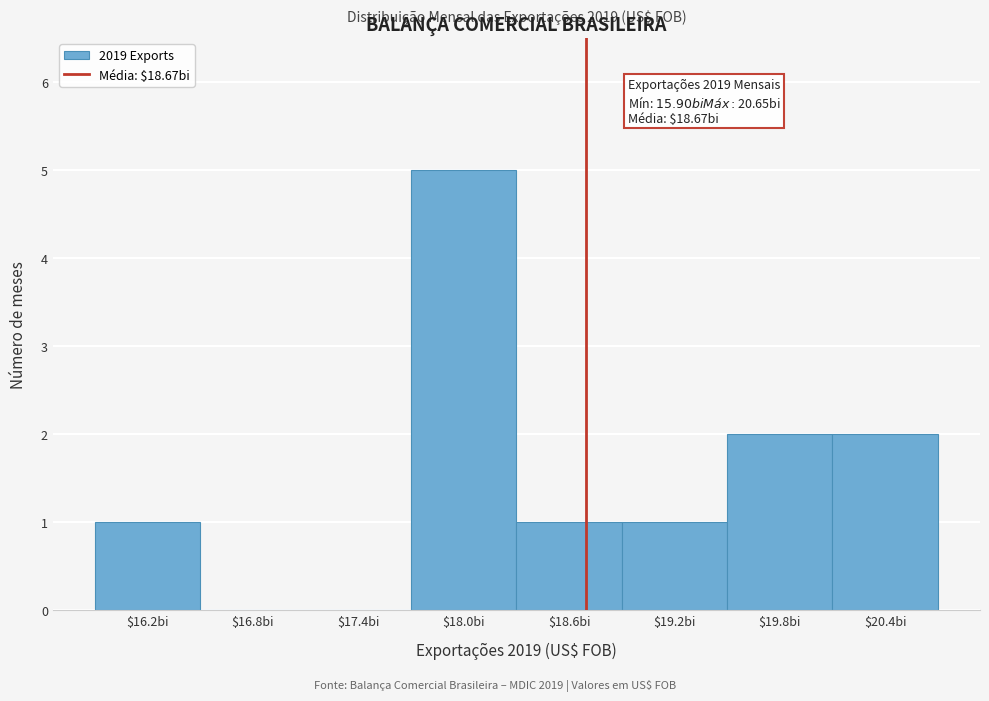

Which range on the x-axis has the tallest bar?

17.7 to 18.3